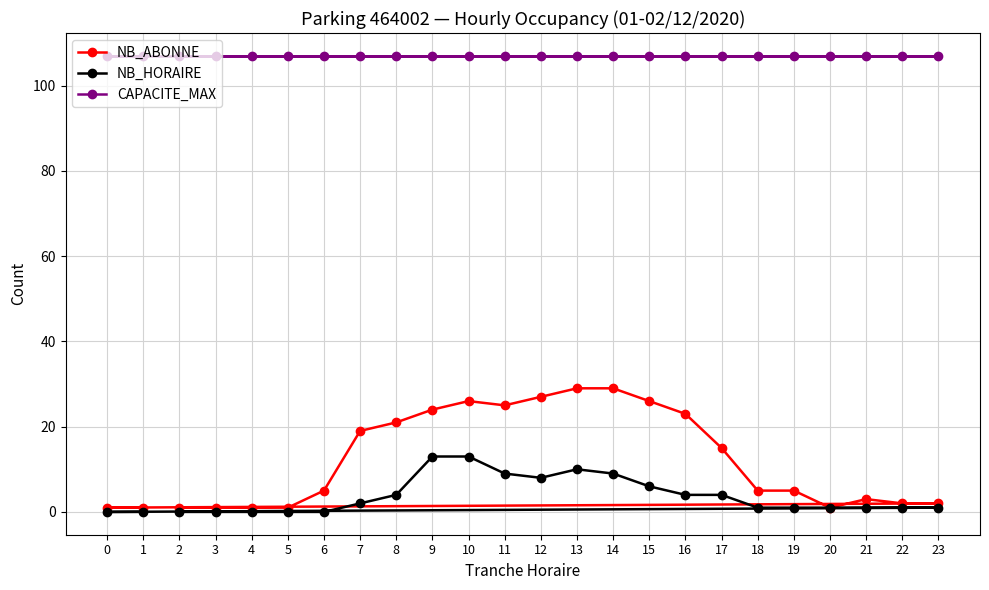

Is this an area chart (filled region under the line)?

No